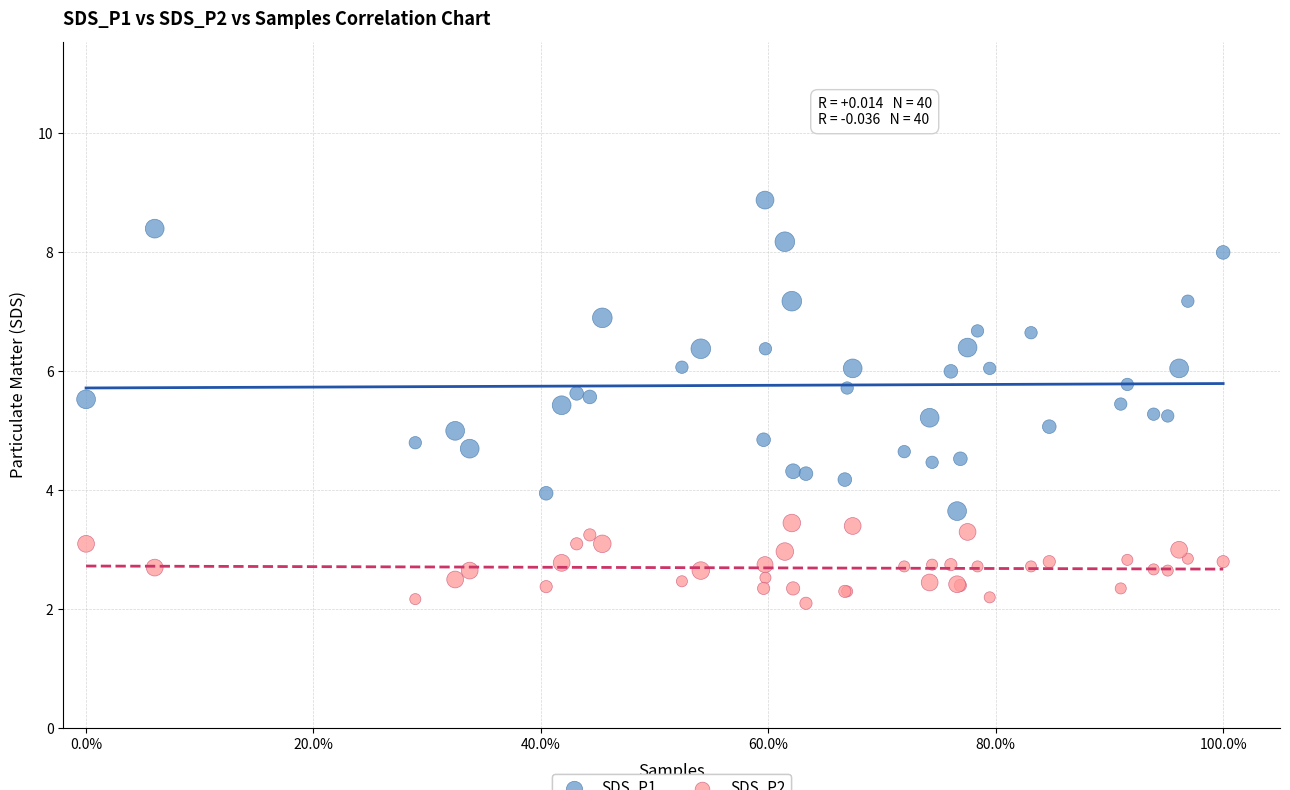

What are all the series names shown in the legend?

SDS_P1, SDS_P2